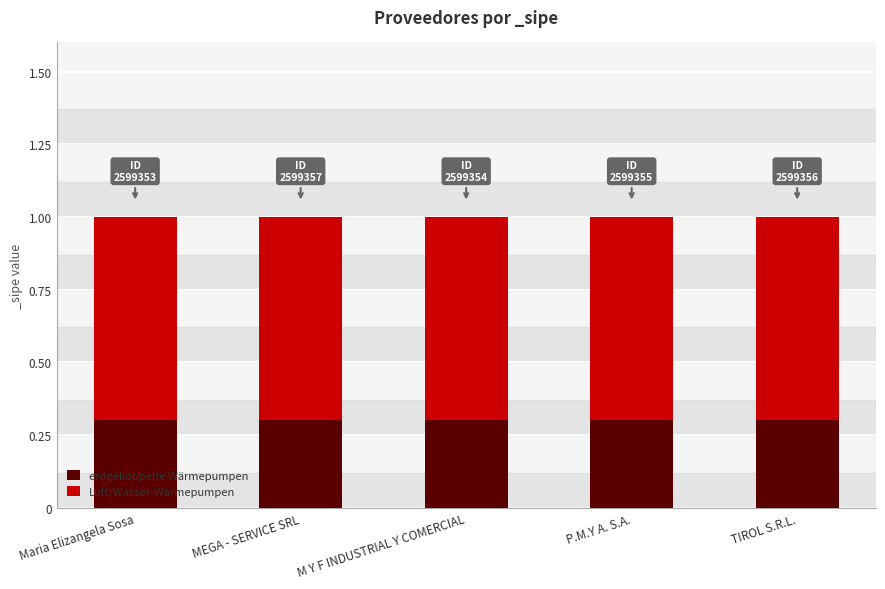

What is the highest value of the erdgekoppelte Wärmepumpen series?

0.3